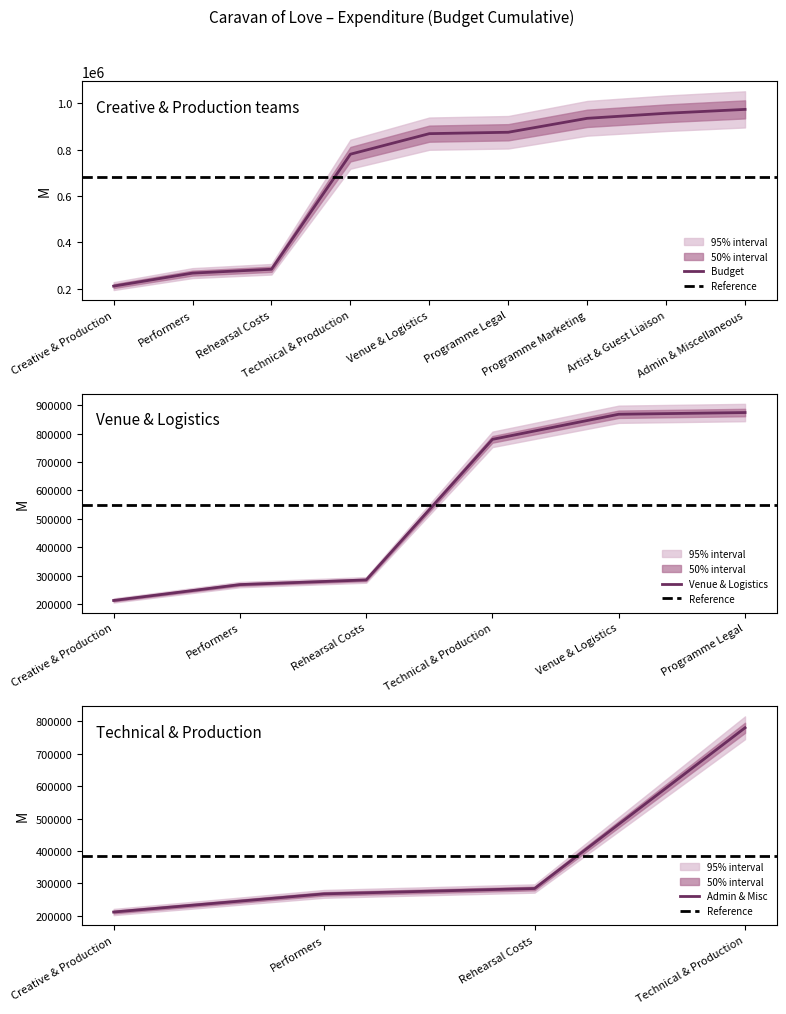

Which category has the highest value in the Admin & Misc series?

Technical & Production